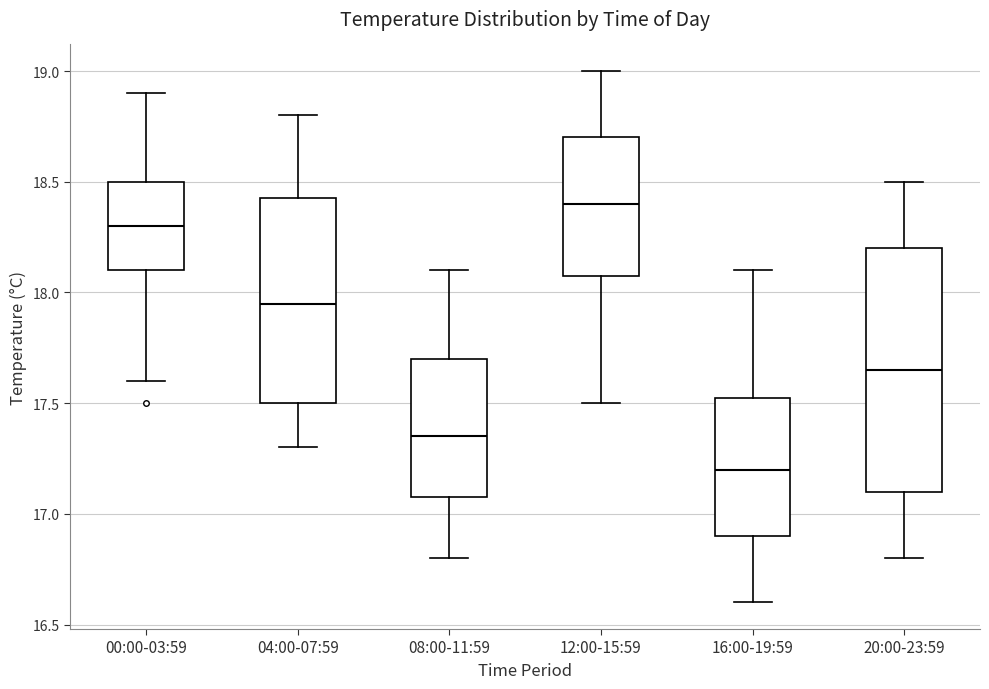

Reading left to right, transcribe this box plot: for each box, give where its median line is, the range the box spans, and where its two whiskers end, as read against the y-axis. The values are not printed on the chart, so give them approximately, as read against the axis.

00:00-03:59: median 18.30, box 18.10 to 18.50, whiskers 17.60 to 18.90
04:00-07:59: median 17.95, box 17.50 to 18.45, whiskers 17.30 to 18.80
08:00-11:59: median 17.35, box 17.10 to 17.70, whiskers 16.80 to 18.10
12:00-15:59: median 18.40, box 18.10 to 18.70, whiskers 17.50 to 19.00
16:00-19:59: median 17.20, box 16.90 to 17.55, whiskers 16.60 to 18.10
20:00-23:59: median 17.65, box 17.10 to 18.20, whiskers 16.80 to 18.50